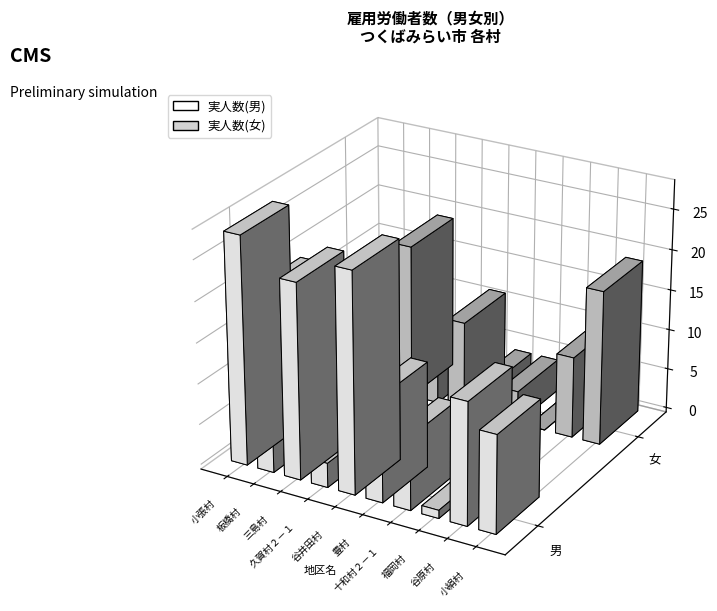

The value of 実人数(男) at 久賀村２－１ is 3. True or false?

True